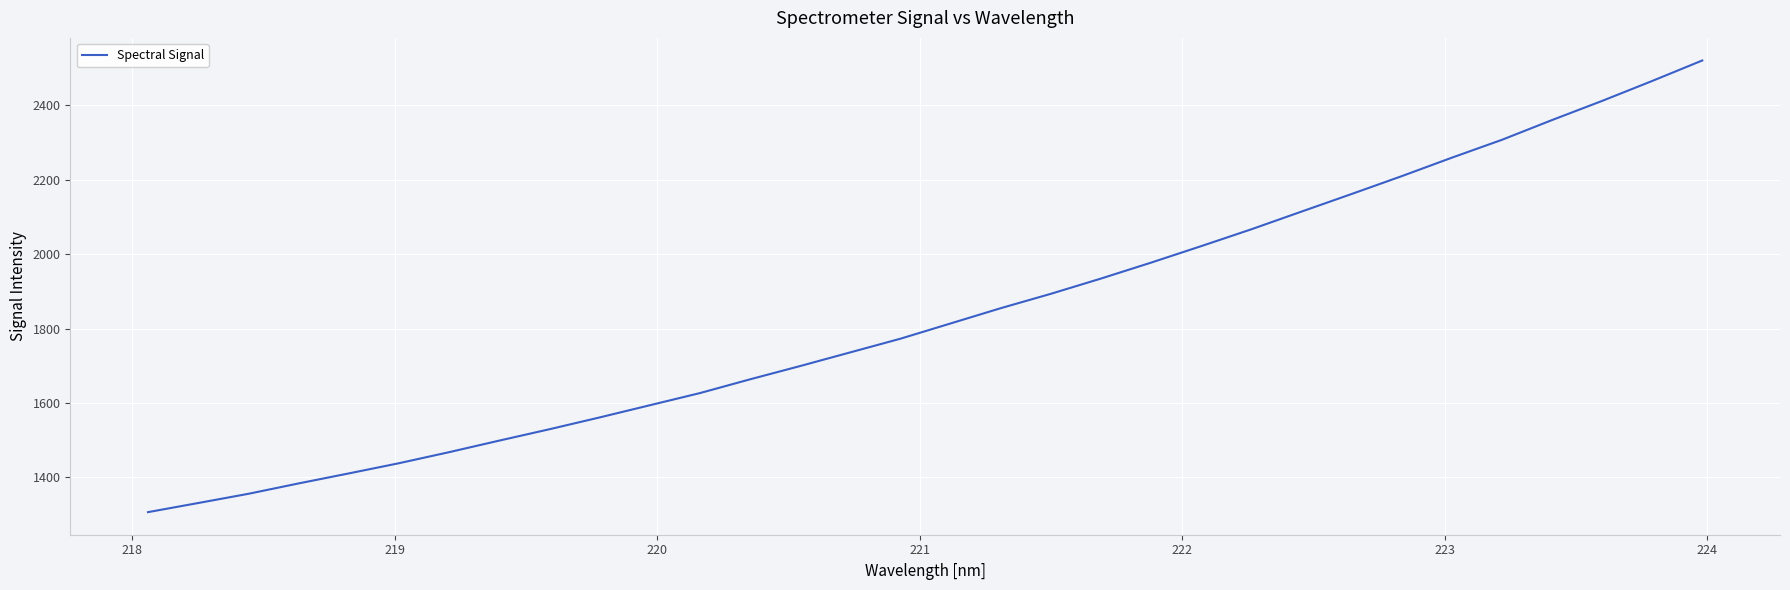

What is the smallest value displayed?

1306.9